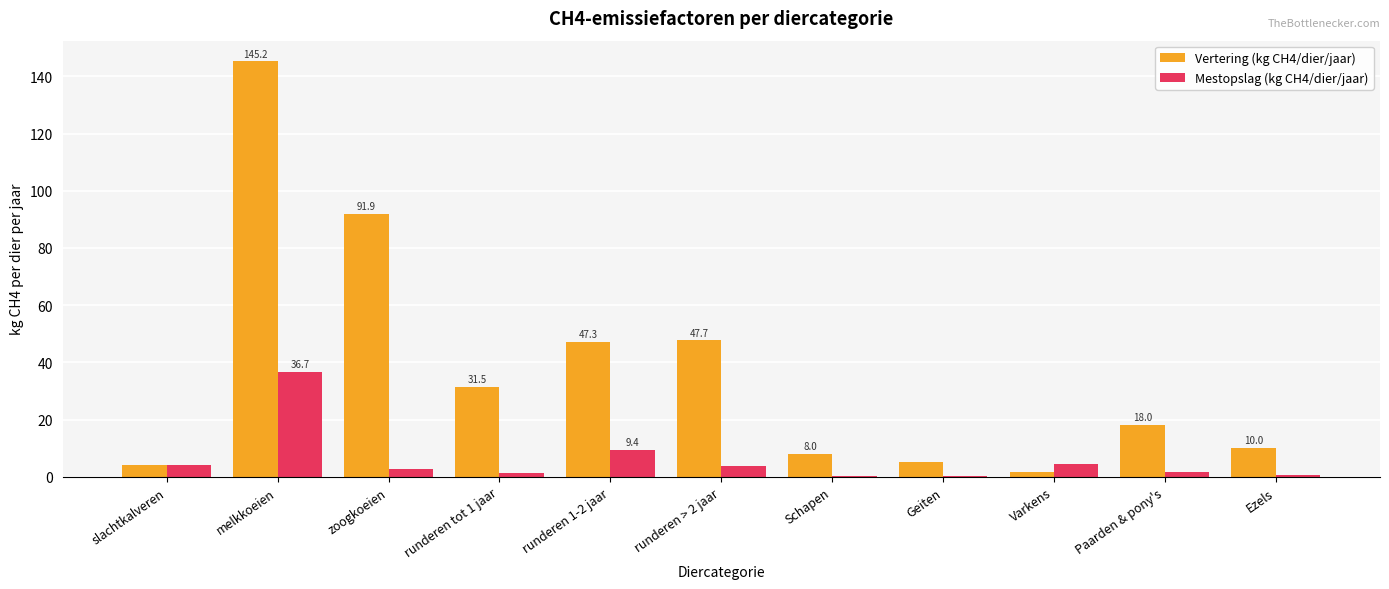

What is the sum of the Vertering (kg CH4/dier/jaar) values at Ezels and Geiten?

15.0